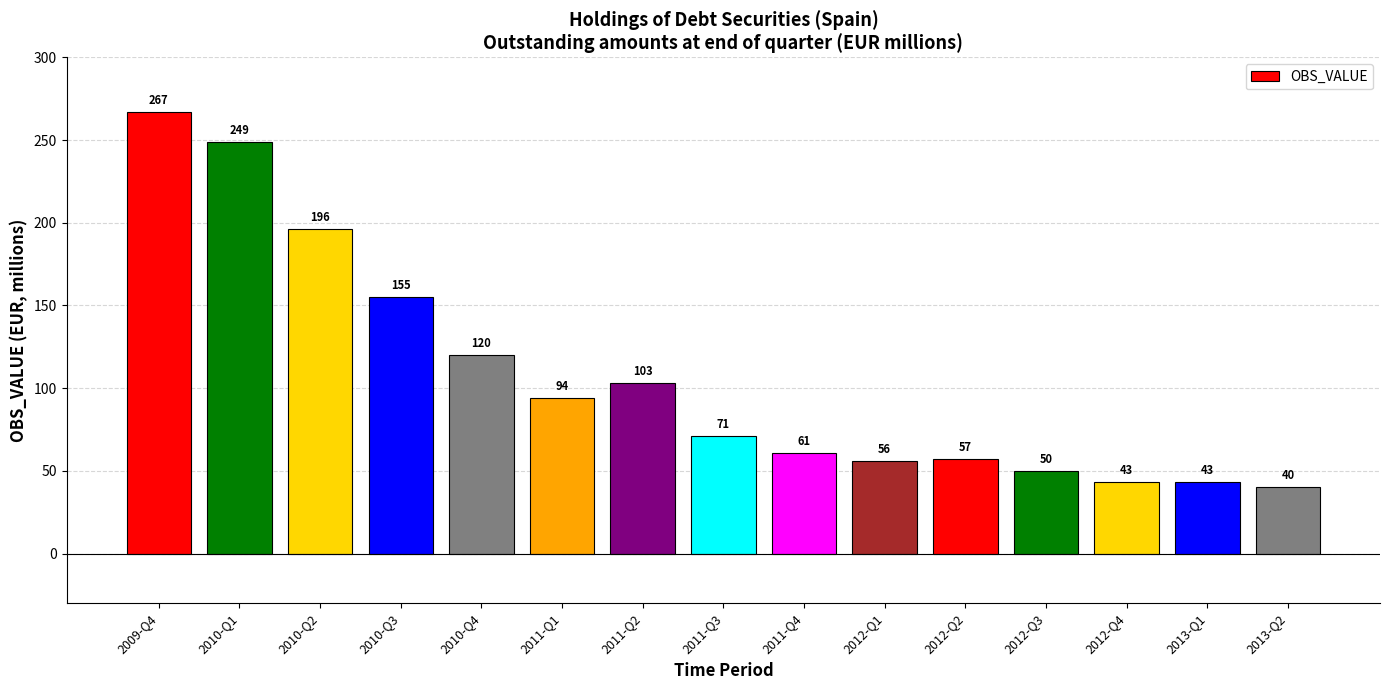

Reading left to right, list all the values displayed in this chart.

267	249	196	155	120	94	103	71	61	56	57	50	43	43	40